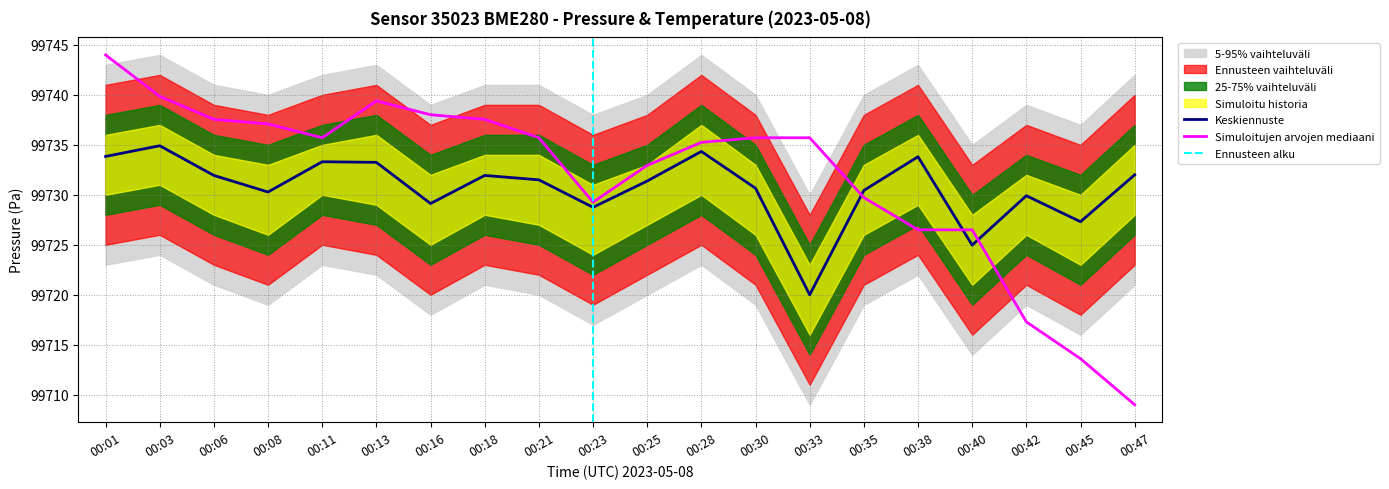

In pressure, how many points are lower than both neighbors (excluding endpoints)?

6